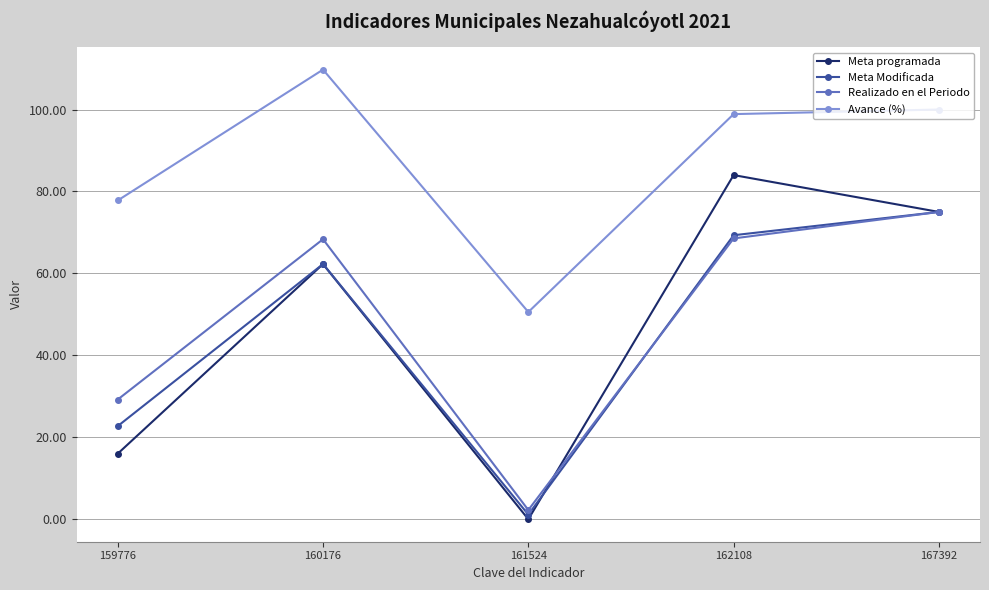

What is the spread (max minus min) of values at 160176?

47.5